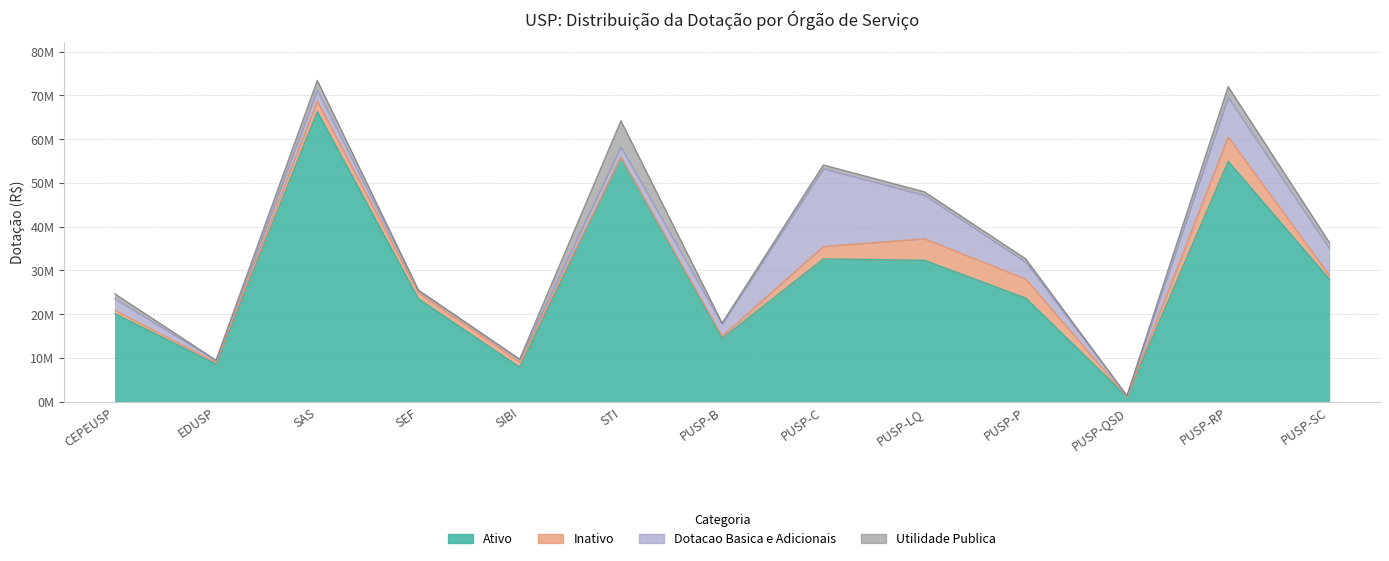

What is the value of the Dotacao Basica e Adicionais point at the 13th from the left?

6167550